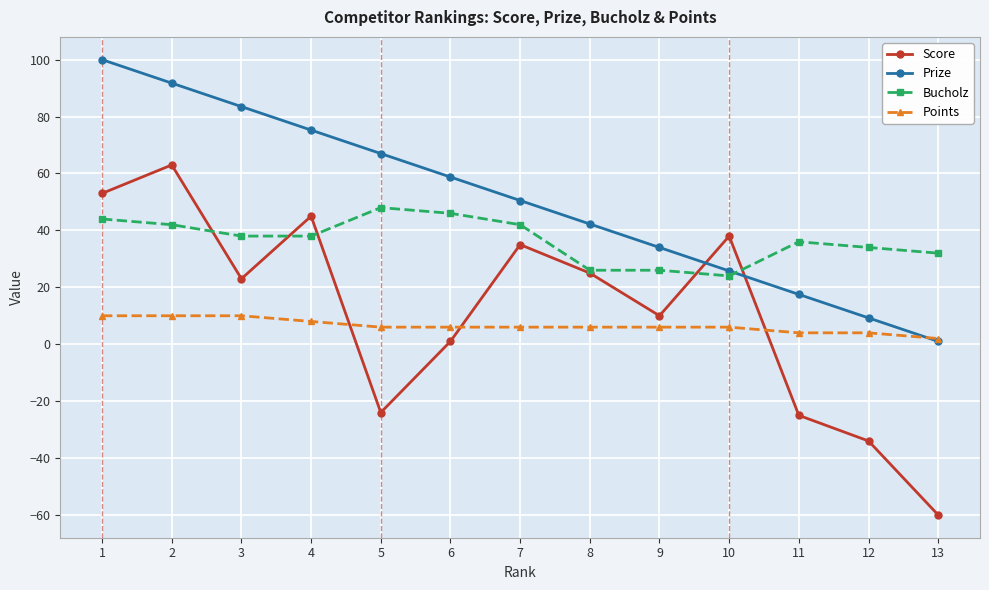

Is it true that Points equals 6.0 at 10?

True